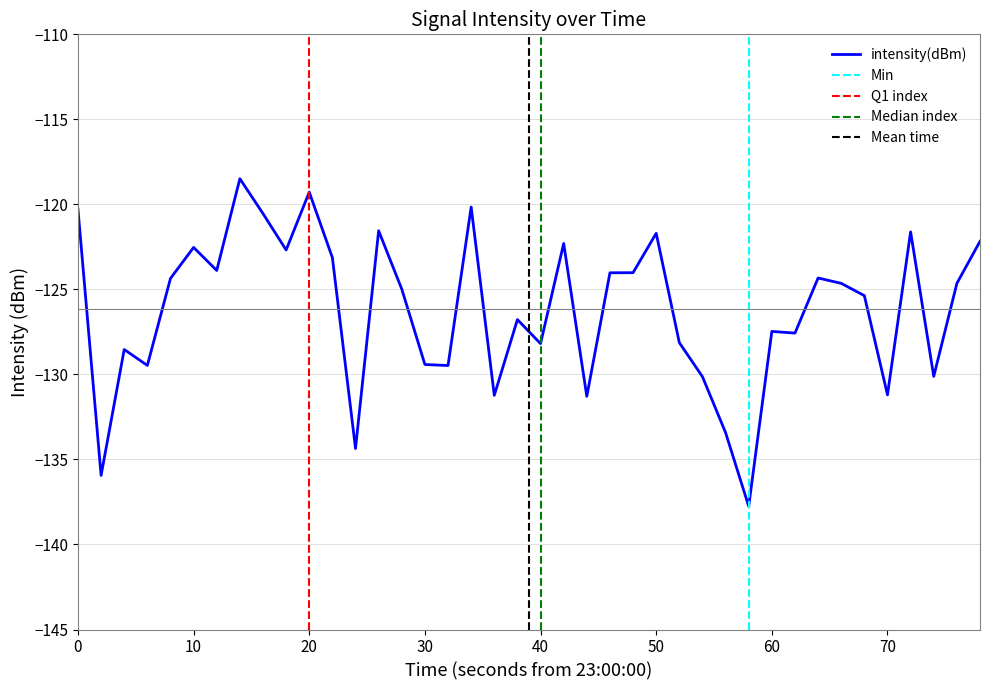

The intensity(dBm) series shows -212.5 at 30. True or false?

False